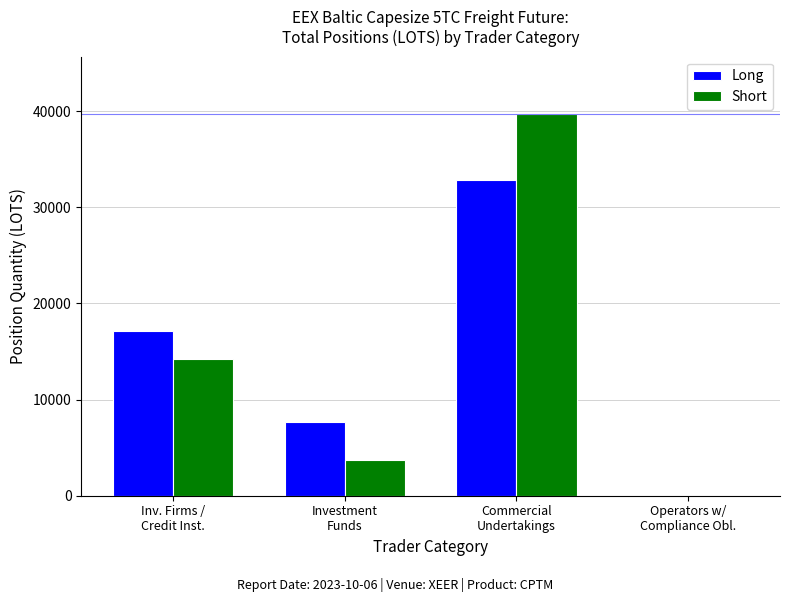

Reading left to right, what are all the values shown in this chart?

Long: Inv. Firms /
Credit Inst.=17099.5	Investment
Funds=7688.5	Commercial
Undertakings=32841.1	Operators w/
Compliance Obl.=0.0
Short: Inv. Firms /
Credit Inst.=14202.3	Investment
Funds=3706.0	Commercial
Undertakings=39711.4	Operators w/
Compliance Obl.=0.0